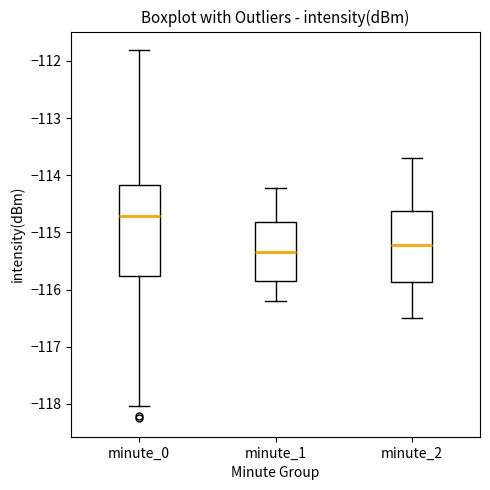

Reading left to right, transcribe this box plot: for each box, give where its median line is, the range the box spans, and where its two whiskers end, as read against the y-axis. The values are not printed on the chart, so give them approximately, as read against the axis.

minute_0: median -114.7, box -115.8 to -114.2, whiskers -118.0 to -111.8
minute_1: median -115.3, box -115.8 to -114.8, whiskers -116.2 to -114.2
minute_2: median -115.2, box -115.9 to -114.6, whiskers -116.5 to -113.7